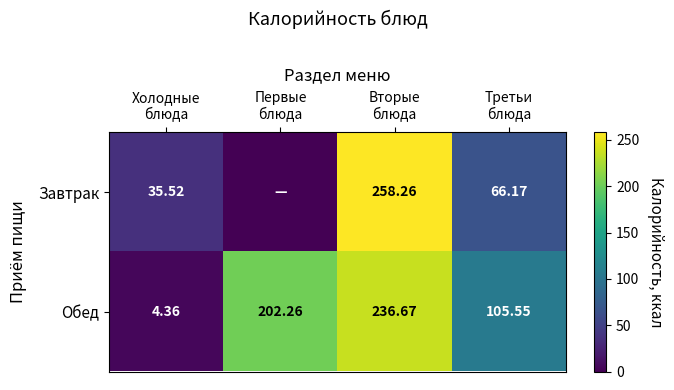

At which category does the chart reach its minimum across all series?

Первые
блюда